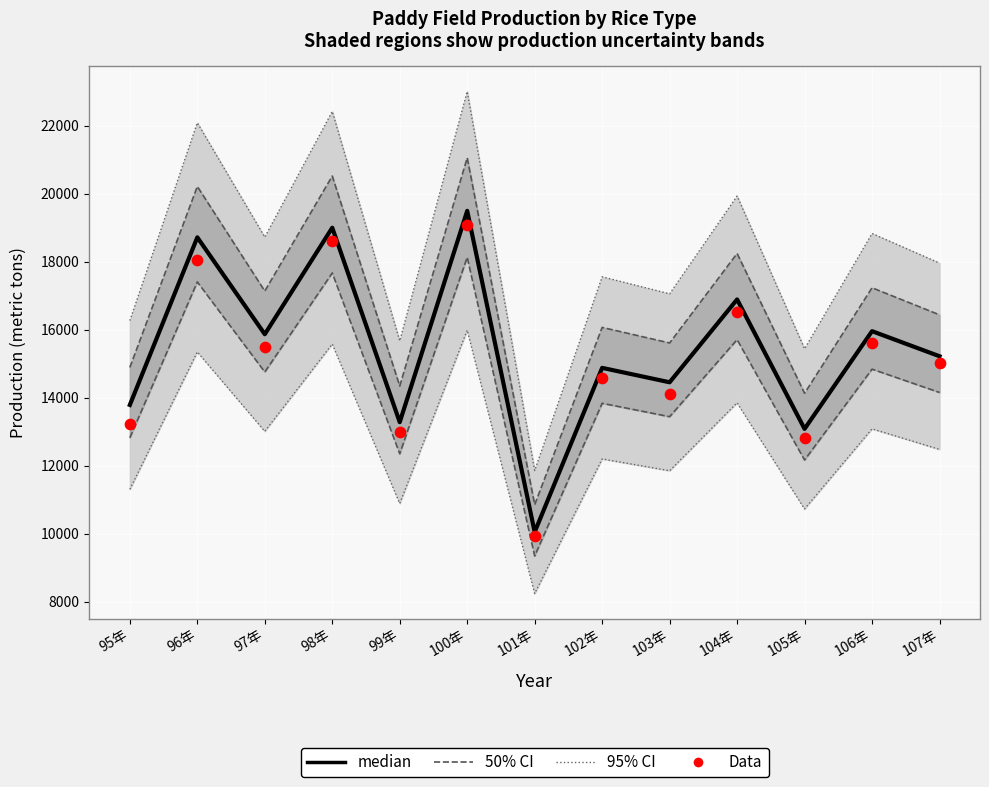

Is the value of Data at 106年 greater than the value of median at 106年?

No